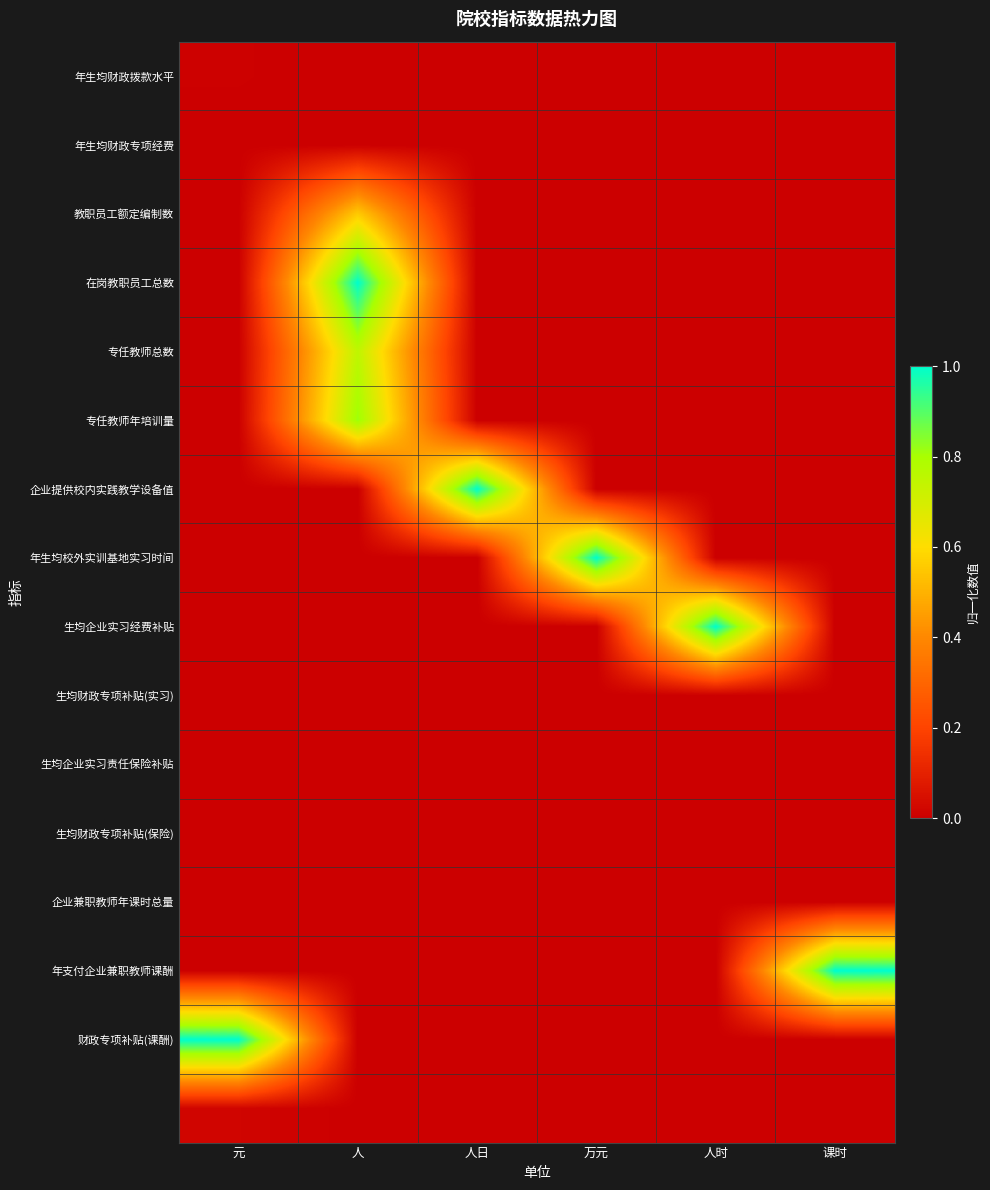

Which series has the largest total across all categories?

在岗教职员工总数